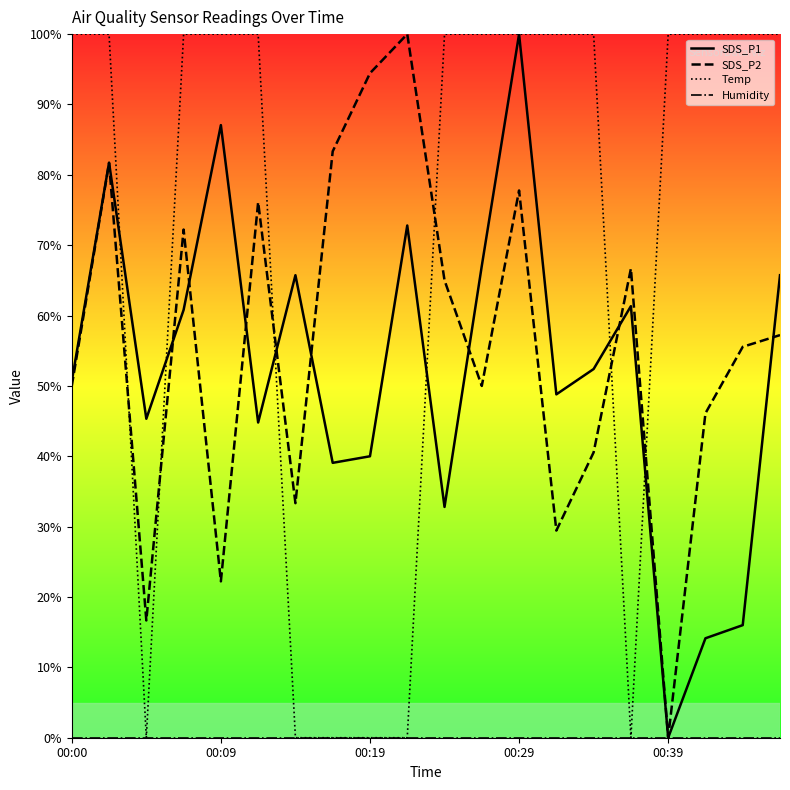

How many intersections are there between SDS_P2 and SDS_P1?

8